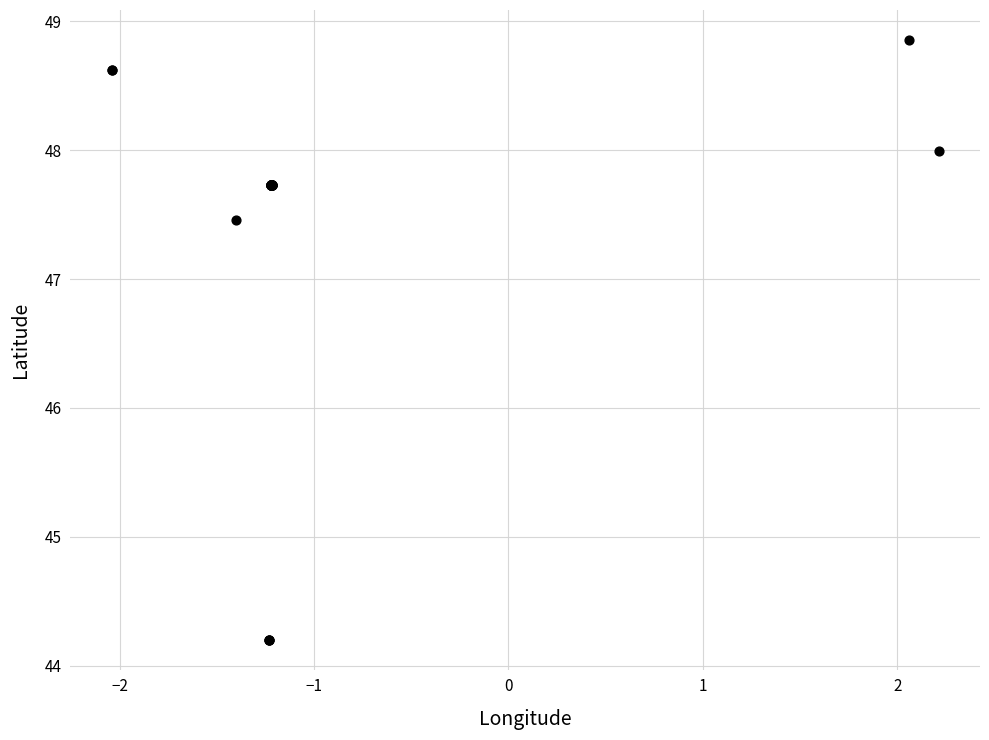

What Y value in the scatter plot is closest to 46?

47.5